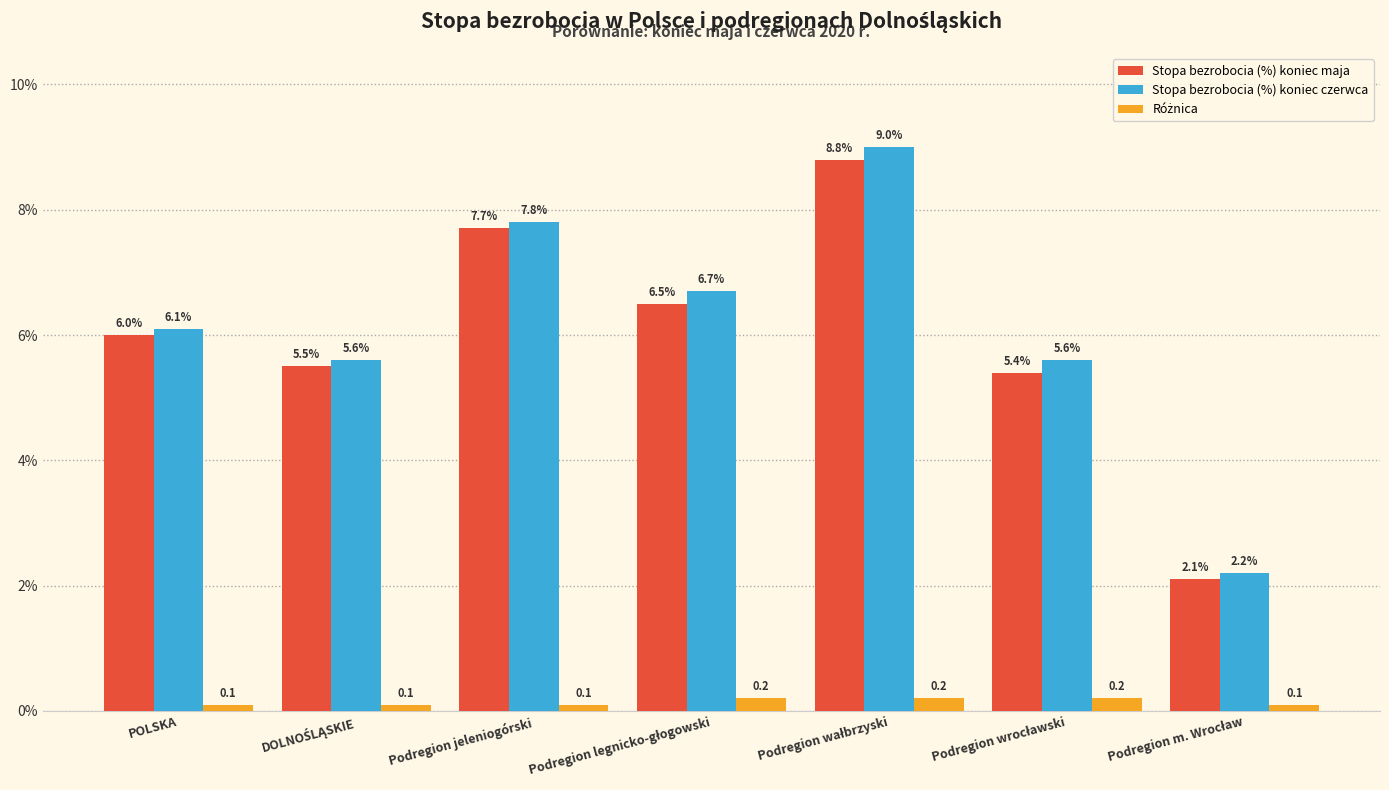

Does the chart contain stacked bars?

No